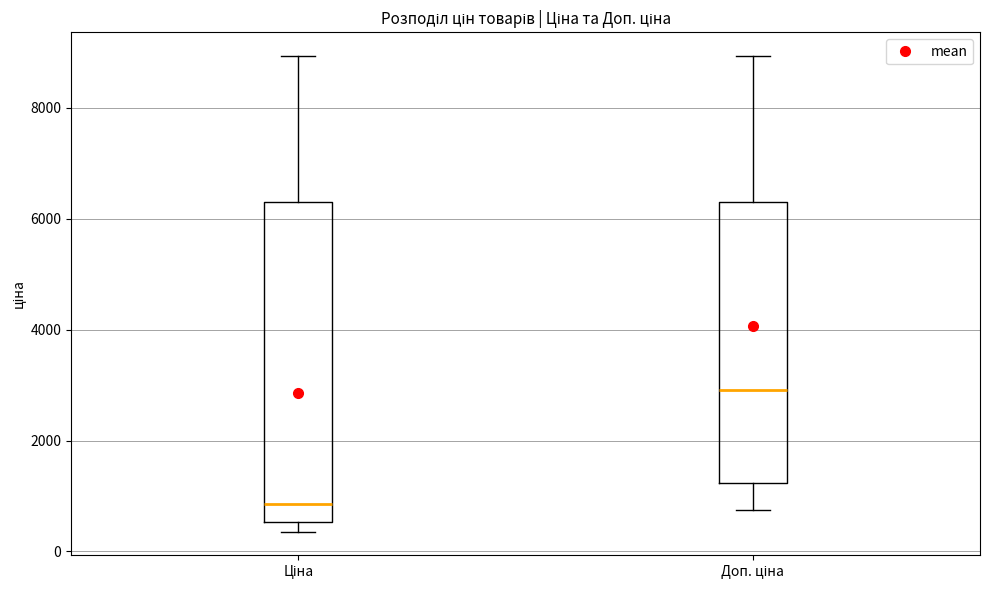

Which box's median line is the lowest?

Ціна